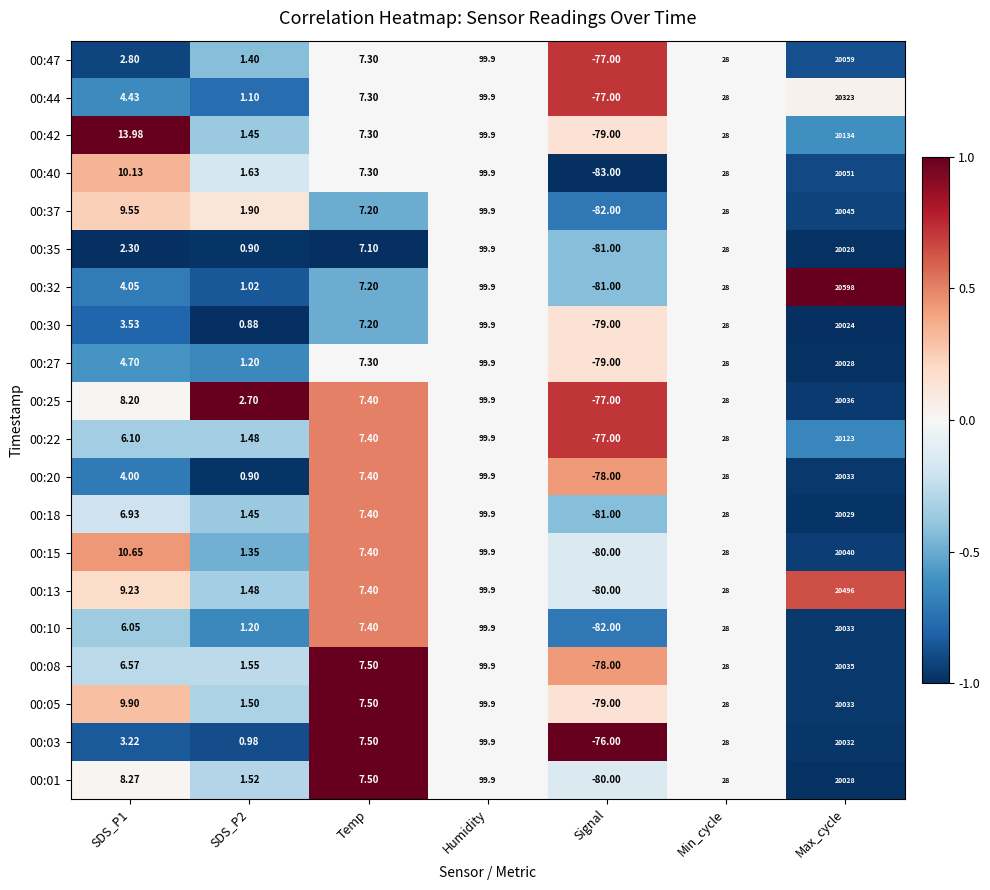

Which category has the lowest value in the 00:30 series?

Signal